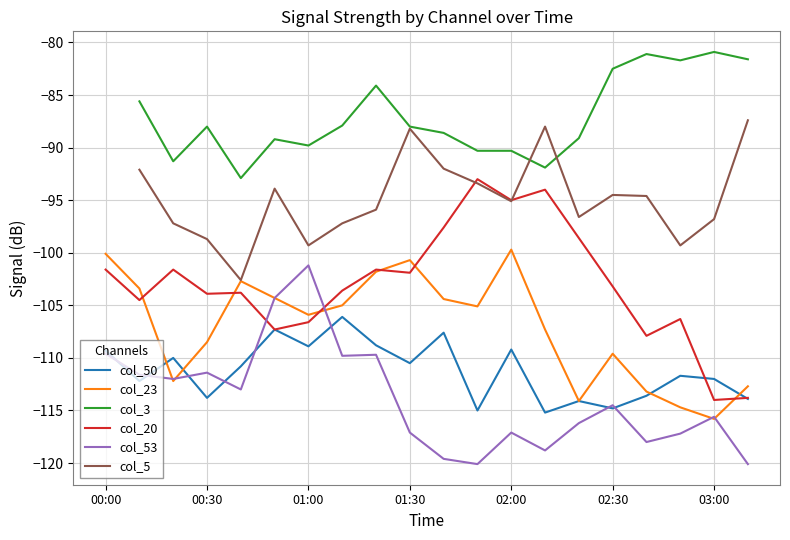

True or false: col_23 and col_3 intersect in this chart.

False